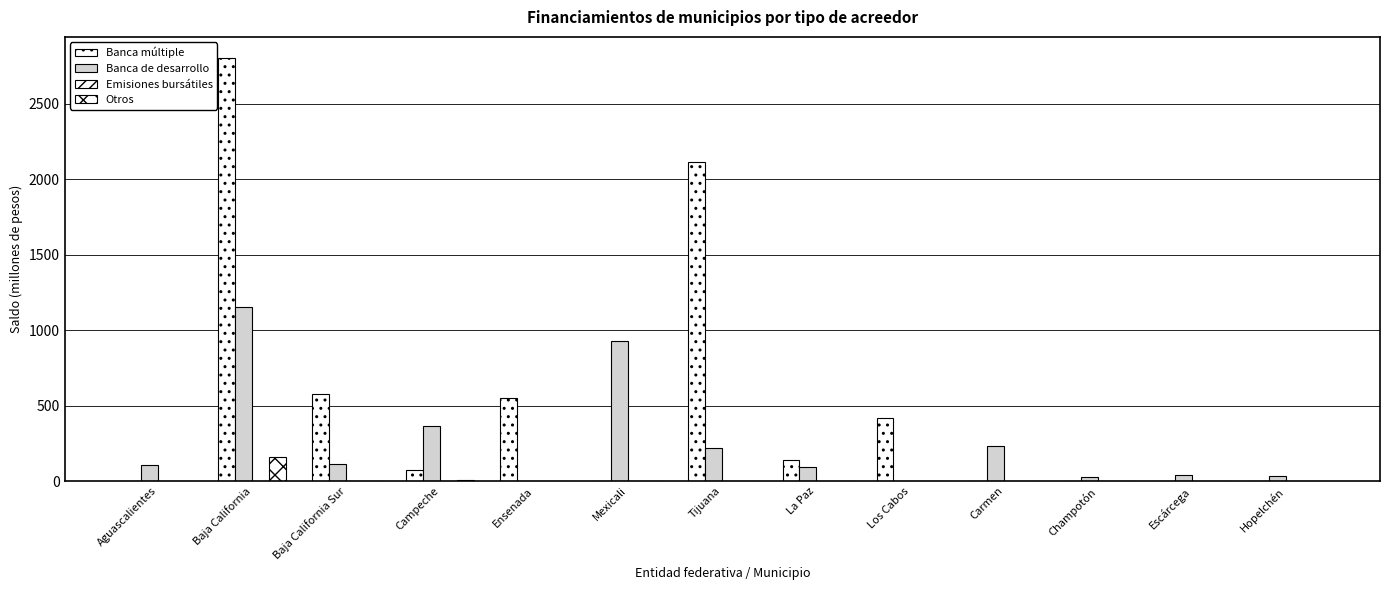

Which series has the widest spread of values?

Banca múltiple